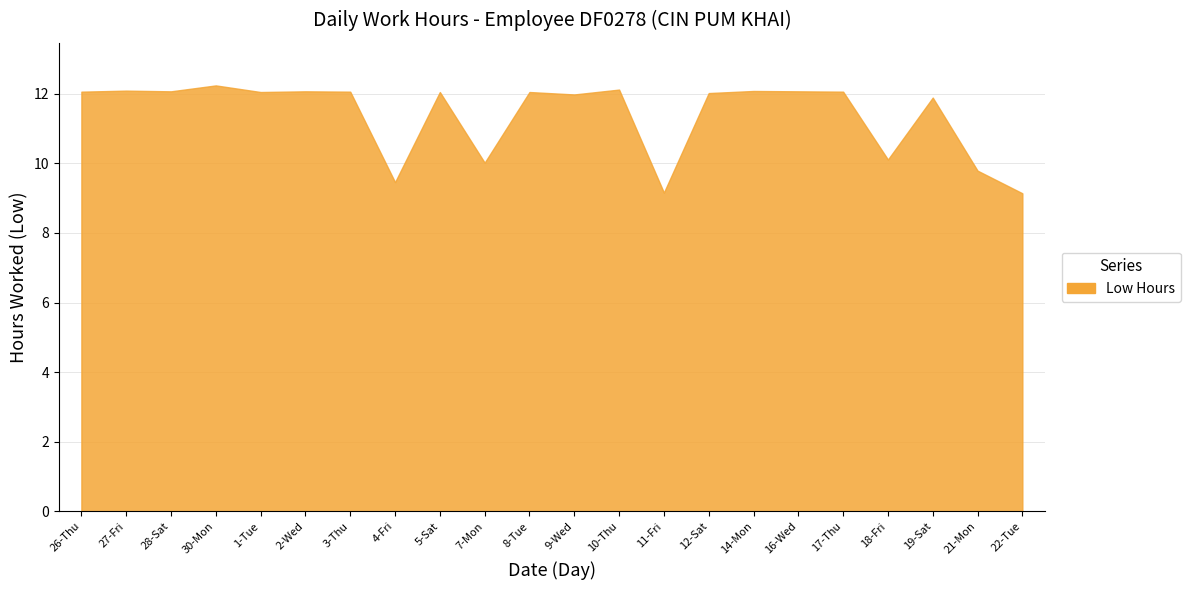

Where is the first local maximum?

27-Fri